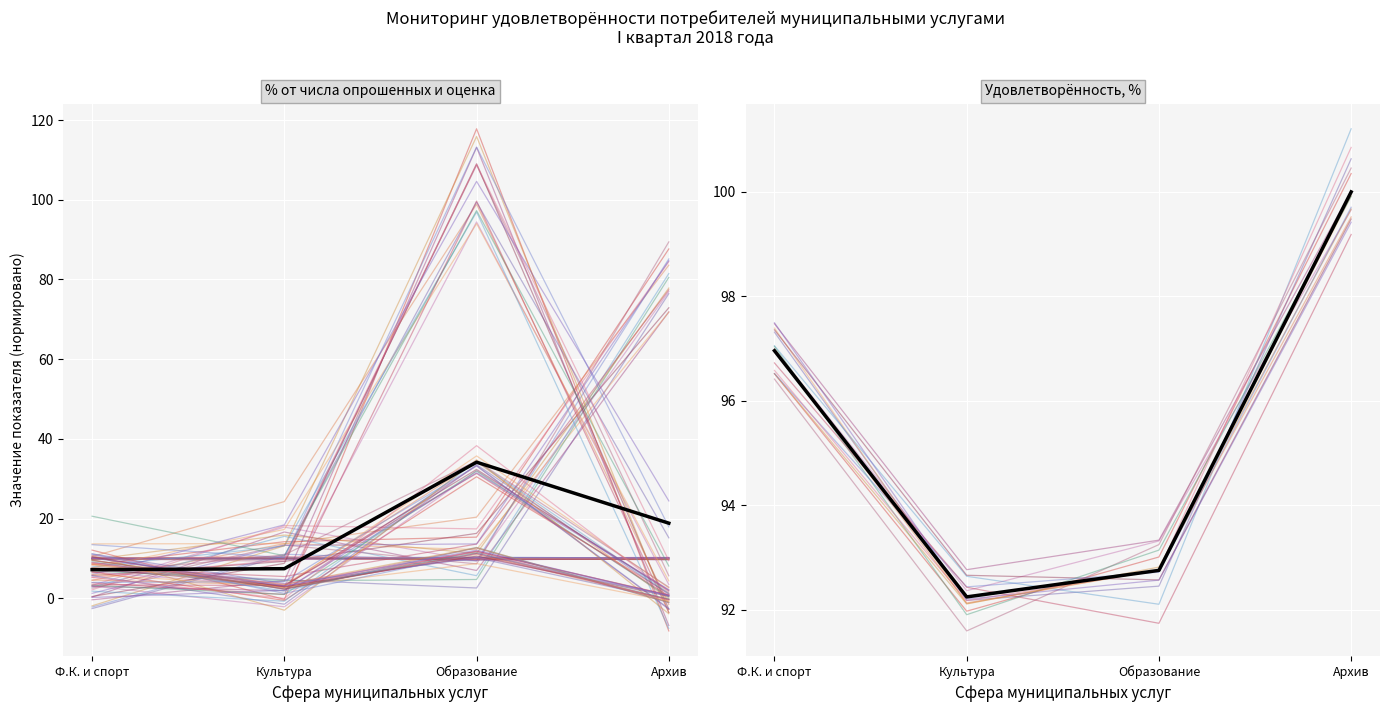

The chart shows a value of 92.2 at Культура. True or false?

True